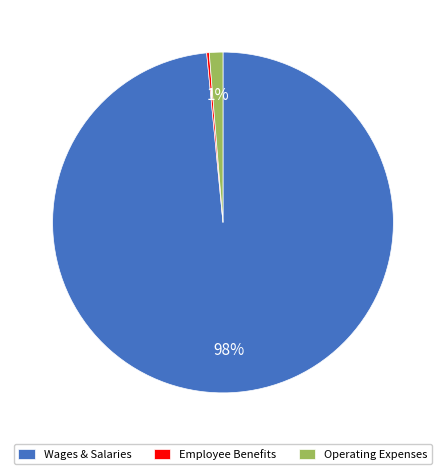

Between Operating Expenses and Wages & Salaries, which is larger?

Wages & Salaries